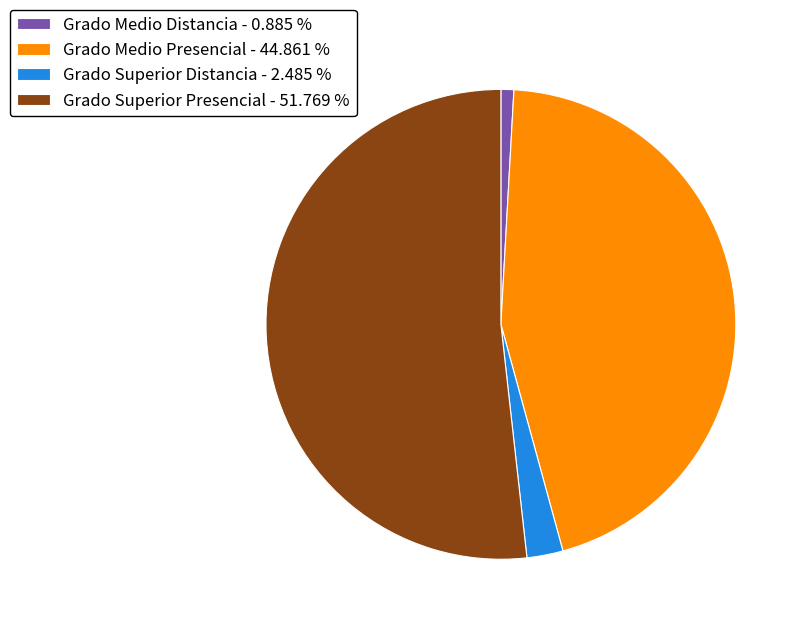

Which slice is the smallest?

Grado Medio Distancia